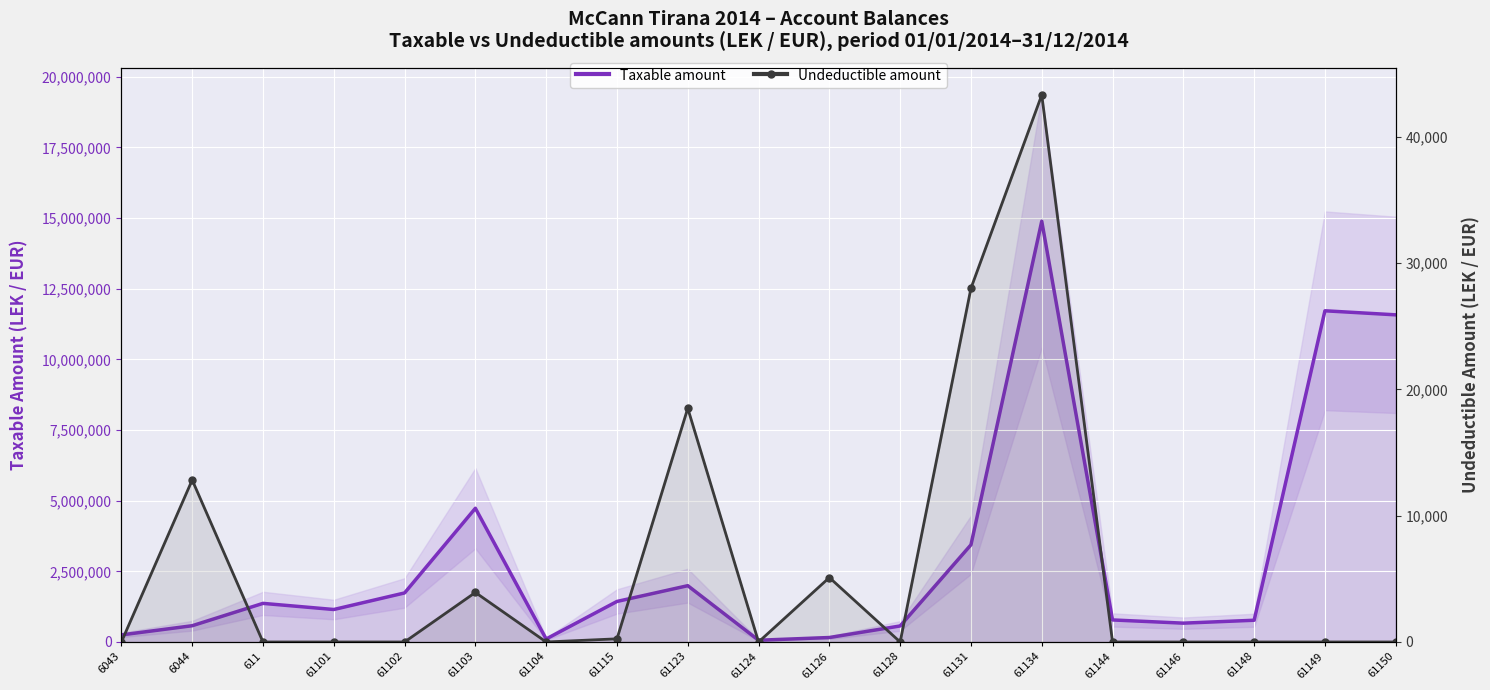

What are all the series names shown in the legend?

Taxable amount, Undeductible amount